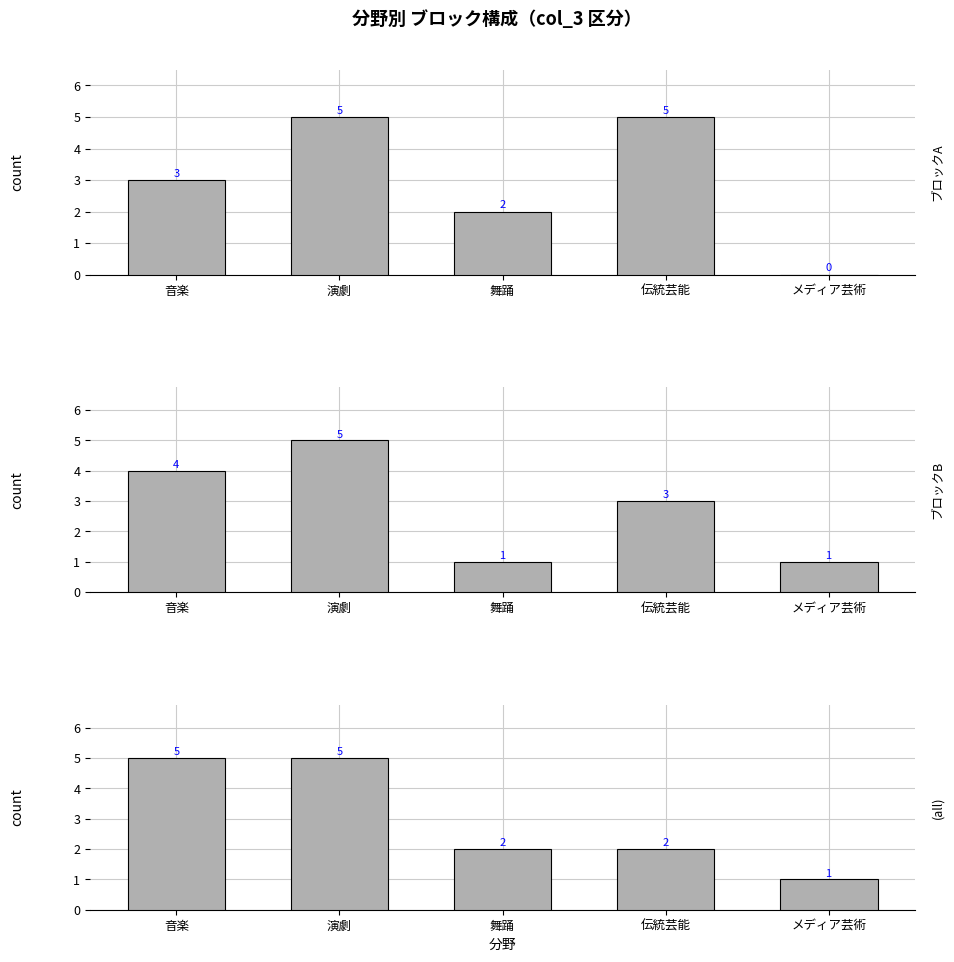

Reading left to right, list all the values displayed in this chart.

ブロックA: 3	5	2	5	0
ブロックB: 4	5	1	3	1
ブロックC: 5	5	2	2	1